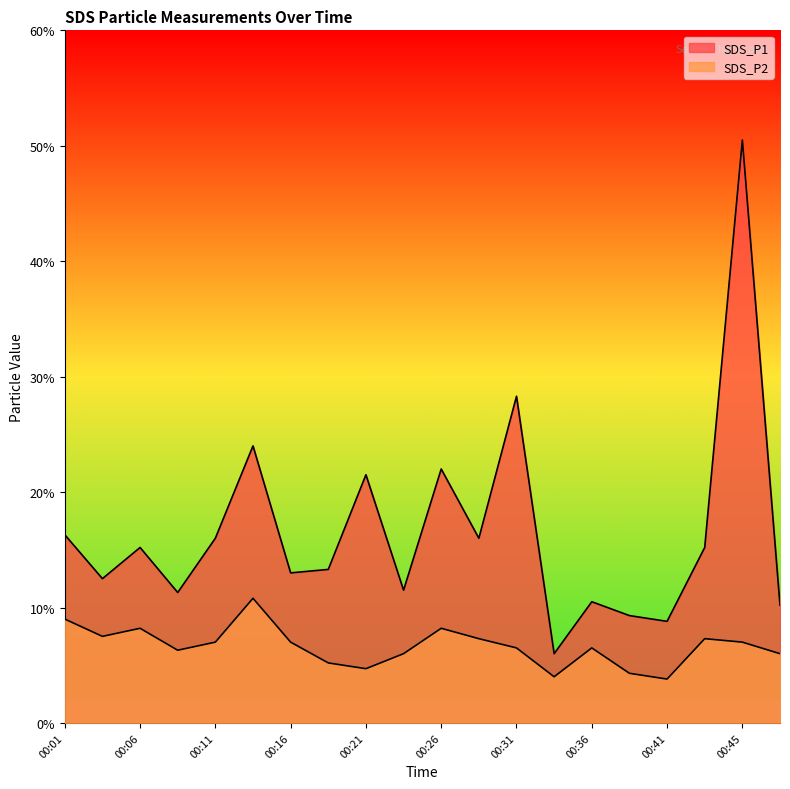

Where is the first local maximum for SDS_P2?

00:06